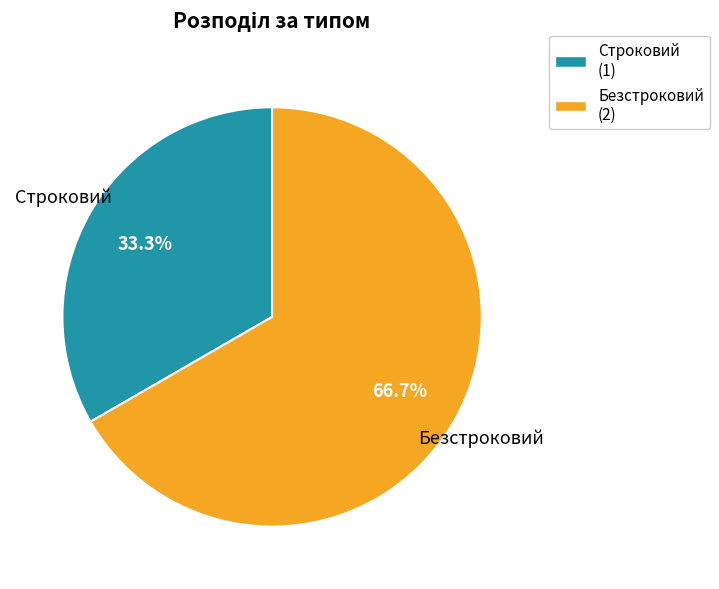

Is the sum of Безстроковий and Строковий greater than half?

Yes